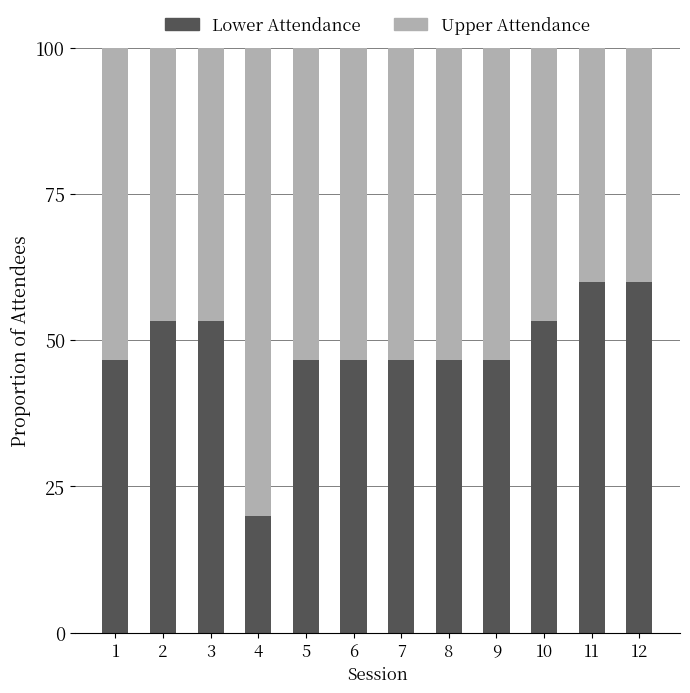

Reading left to right, transcribe the values for Lower Attendance.

1=46.7	2=53.3	3=53.3	4=20.0	5=46.7	6=46.7	7=46.7	8=46.7	9=46.7	10=53.3	11=60.0	12=60.0